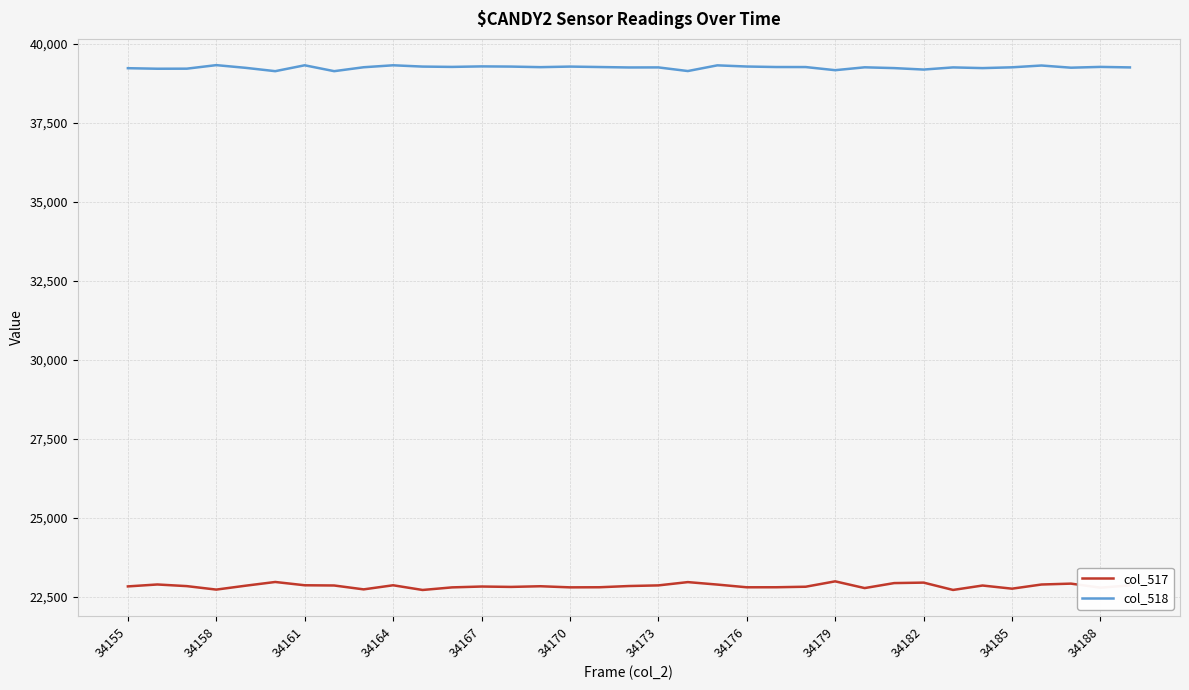

Is this an area chart (filled region under the line)?

No